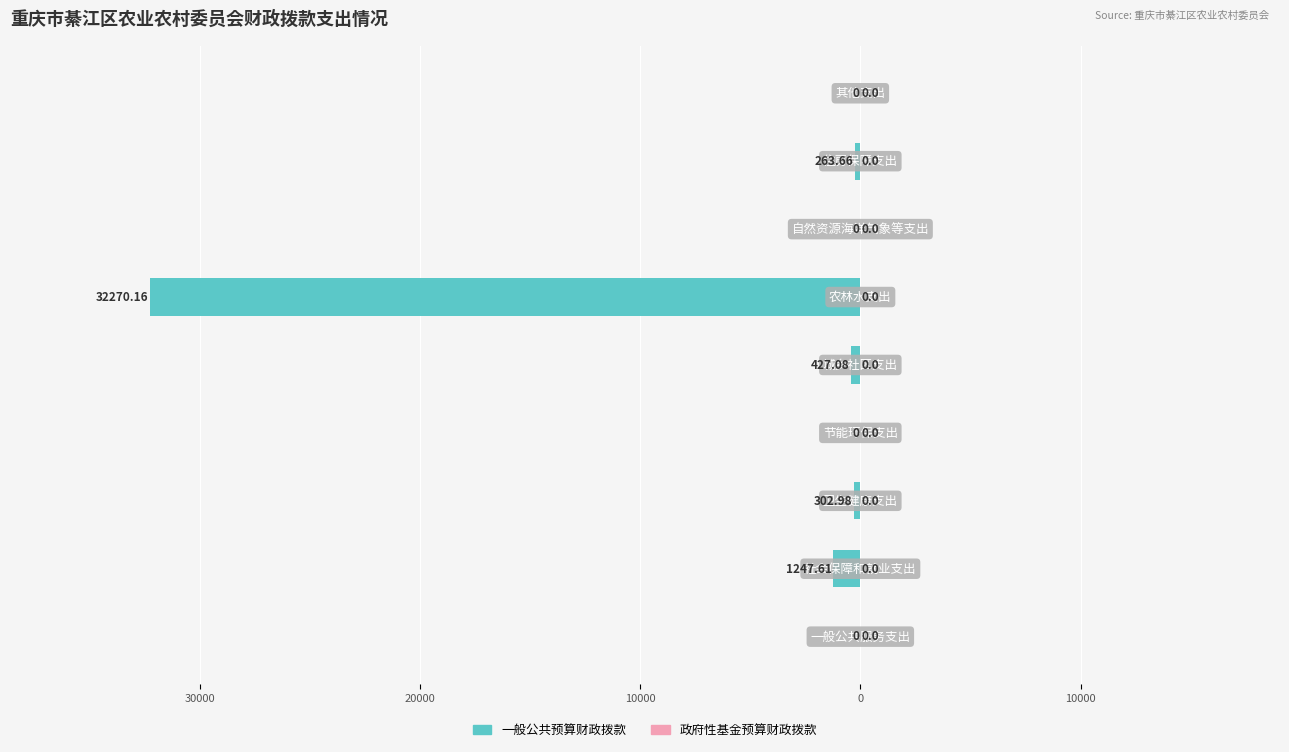

Are the bars horizontal?

Yes